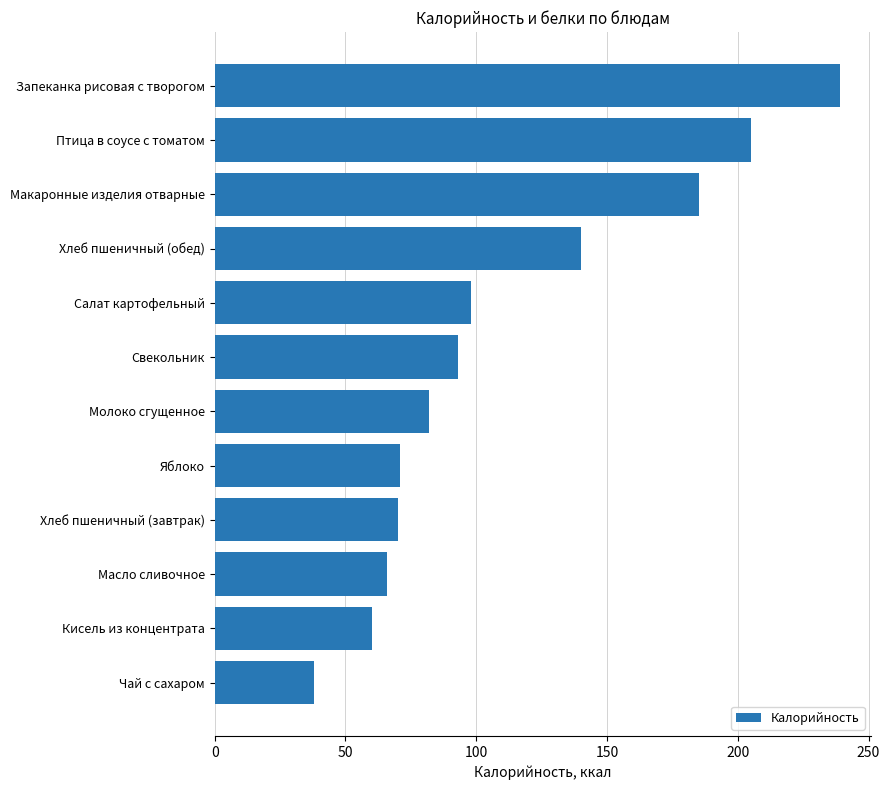

What is the ratio of the value at Кисель из концентрата to the value at Хлеб пшеничный (завтрак)?

0.9